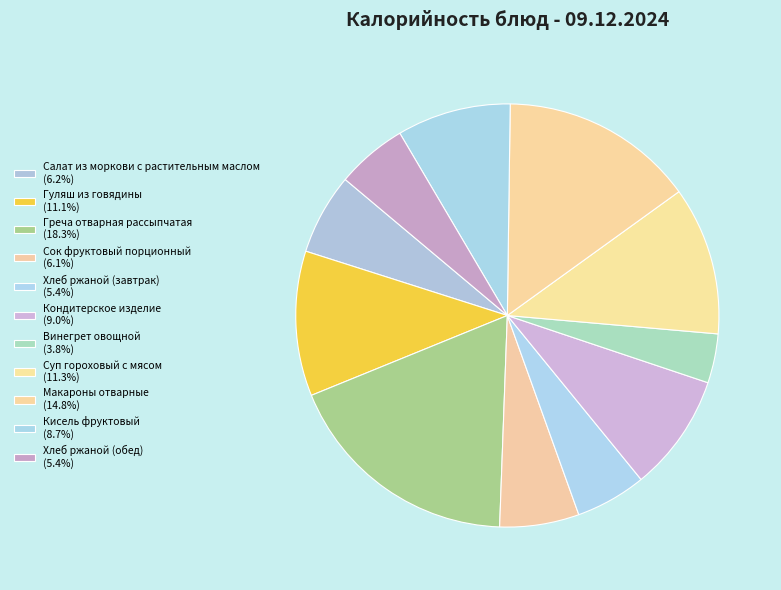

To the nearest percent, what is the combined percentage of Гуляш из говядины and Винегрет овощной?

15%